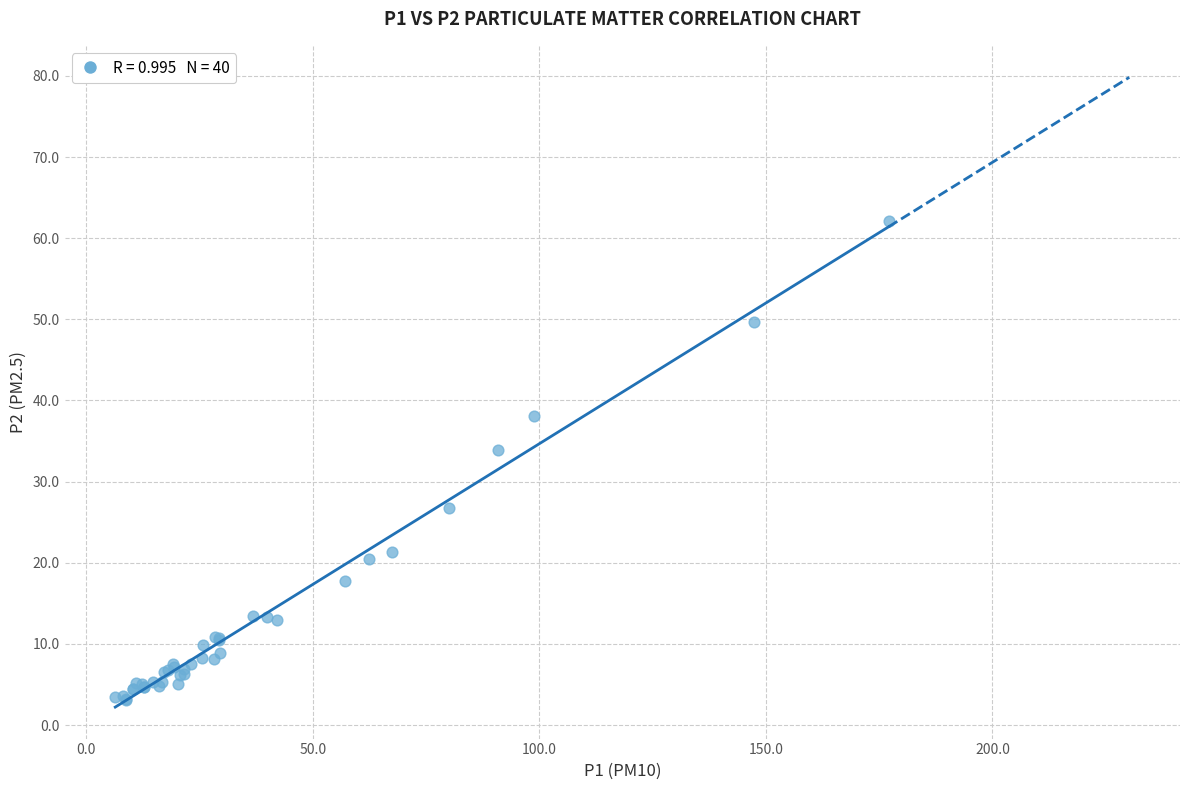

What Y value in the scatter plot is closest to 32?

33.9